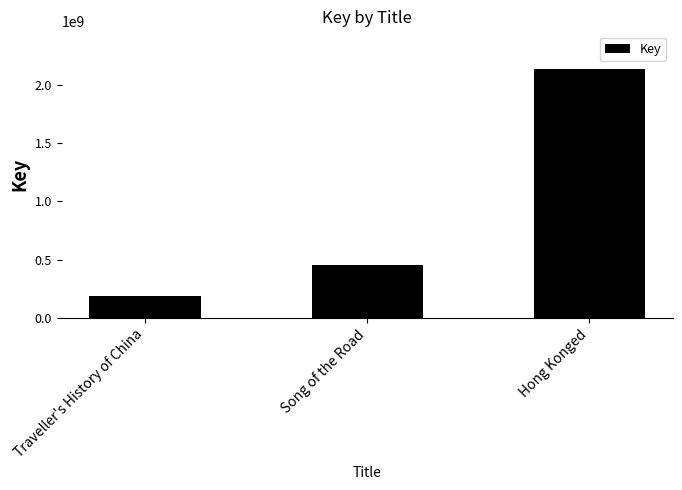

What is the difference between the maximum and minimum values?

1949159369